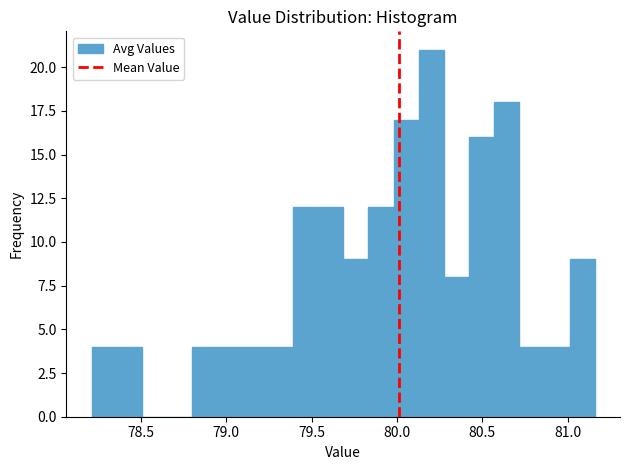

Read against the x-axis, roughly where is the centre of the tallest bar?

80.20